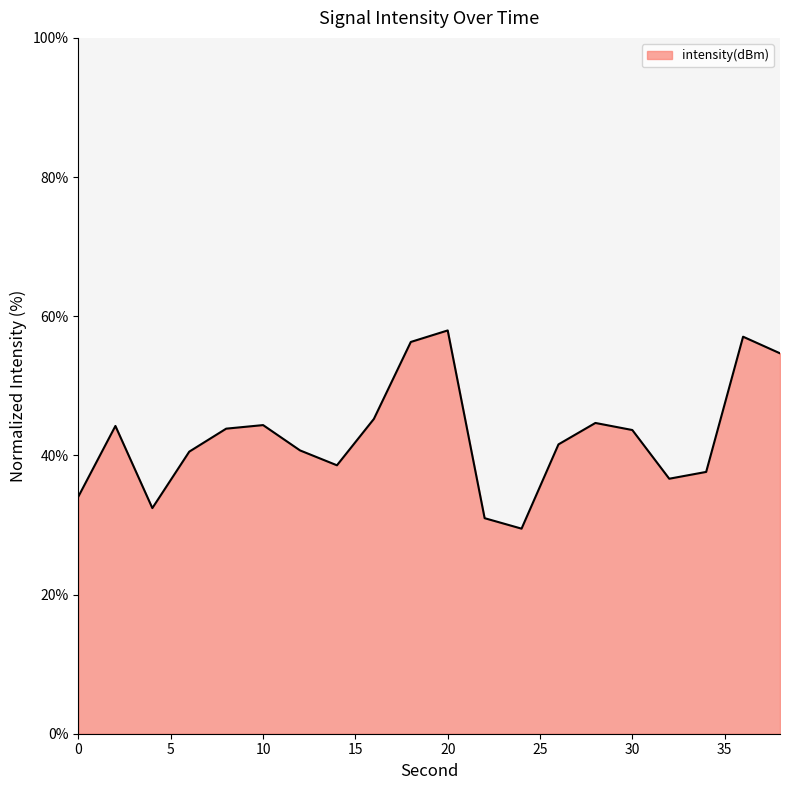

What is the minimum value shown in the chart?

29.5